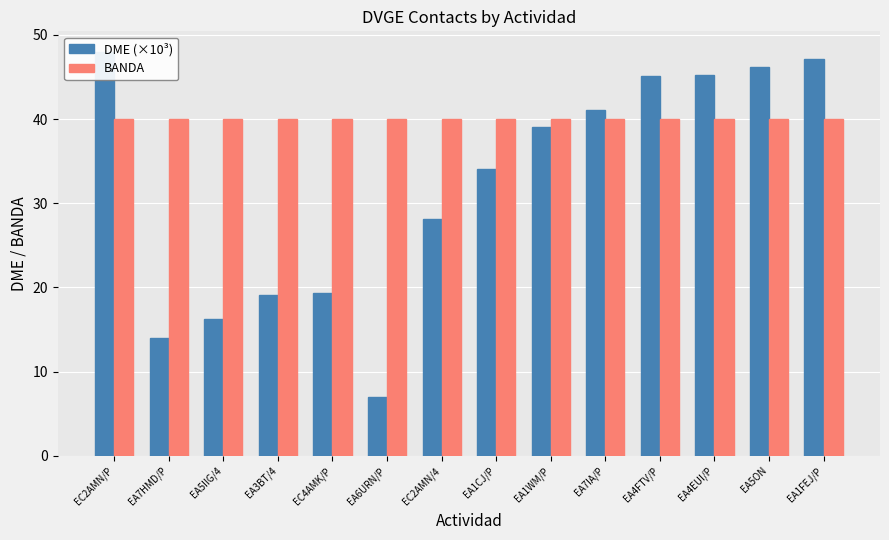

List the series in order of their peak value, highest first.

DME (×10³), BANDA